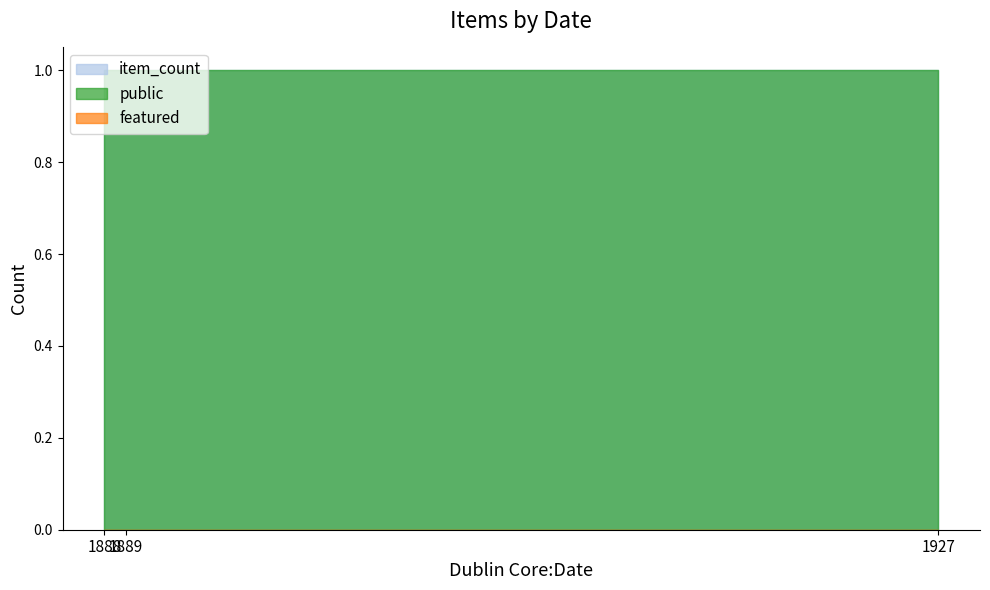

Is it true that public equals 0 at 1927?

False